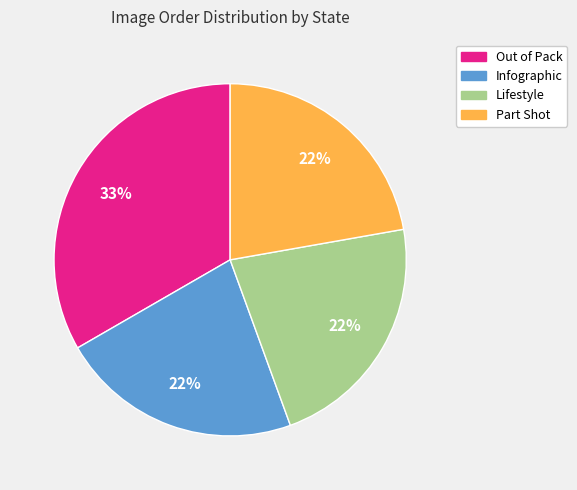

To the nearest percent, what is the average slice percentage?

25%